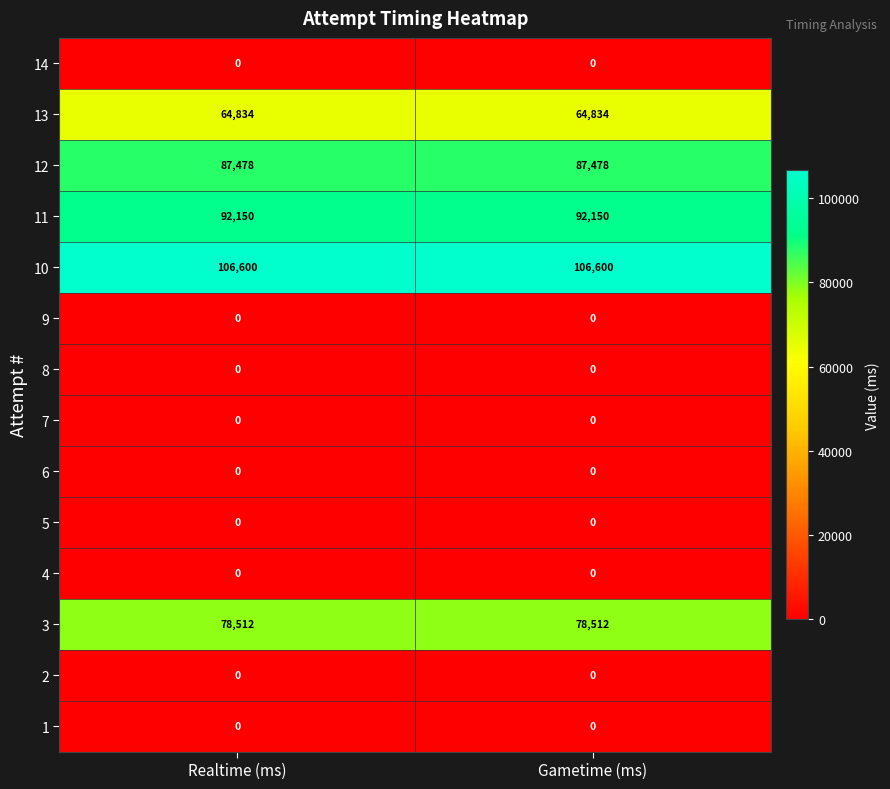

Reading left to right, extract all data points from this chart.

14: 0	0
13: 64834	64834
12: 87478	87478
11: 92150	92150
10: 106600	106600
9: 0	0
8: 0	0
7: 0	0
6: 0	0
5: 0	0
4: 0	0
3: 78512	78512
2: 0	0
1: 0	0